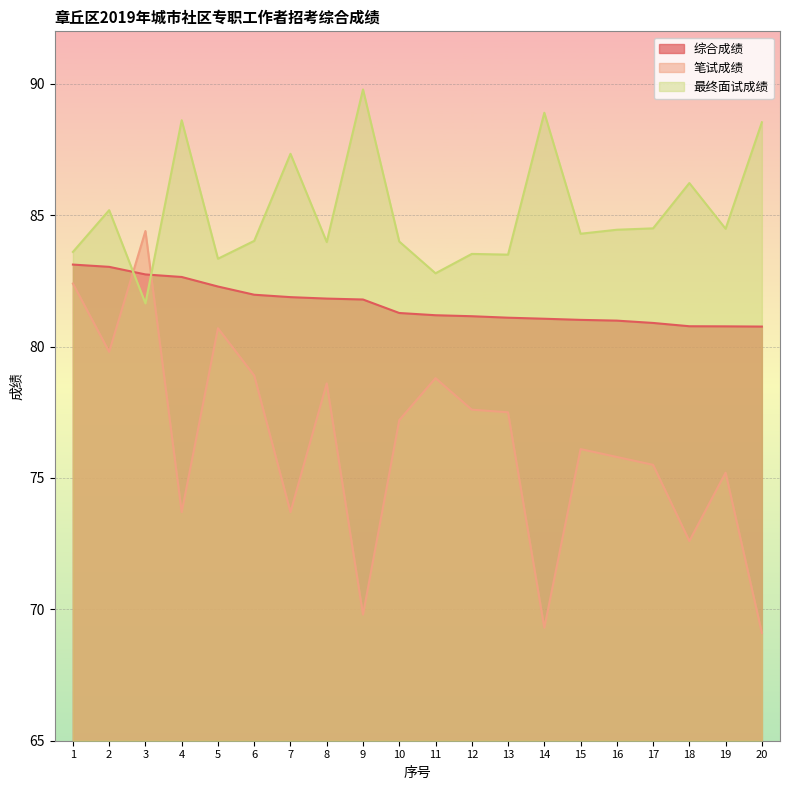

Between 6 and 11, which series saw the biggest shift?

最终面试成绩